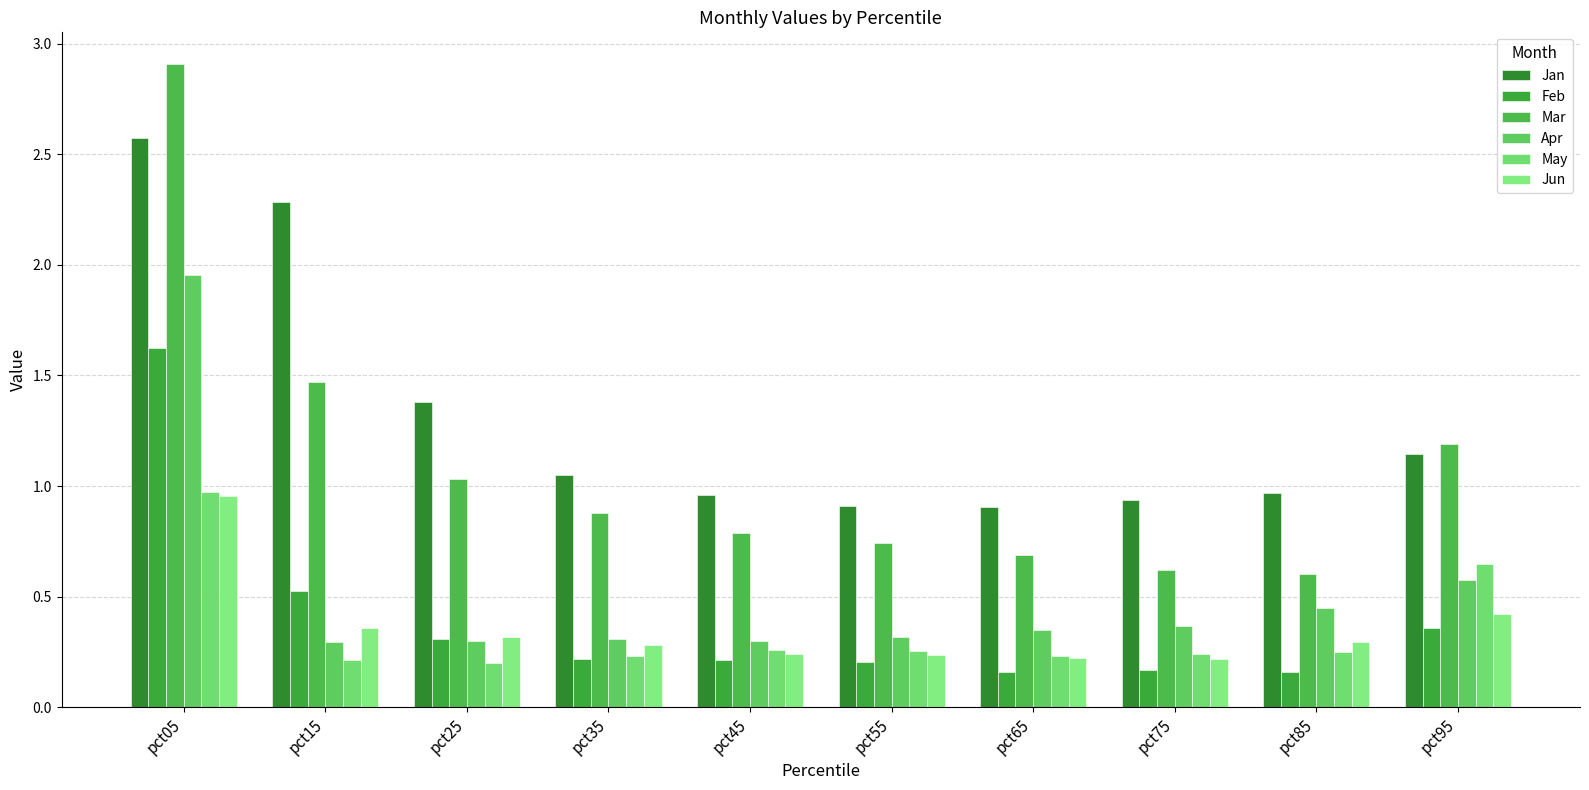

Rank the categories by Mar value from highest to lowest.

pct05, pct15, pct95, pct25, pct35, pct45, pct55, pct65, pct75, pct85